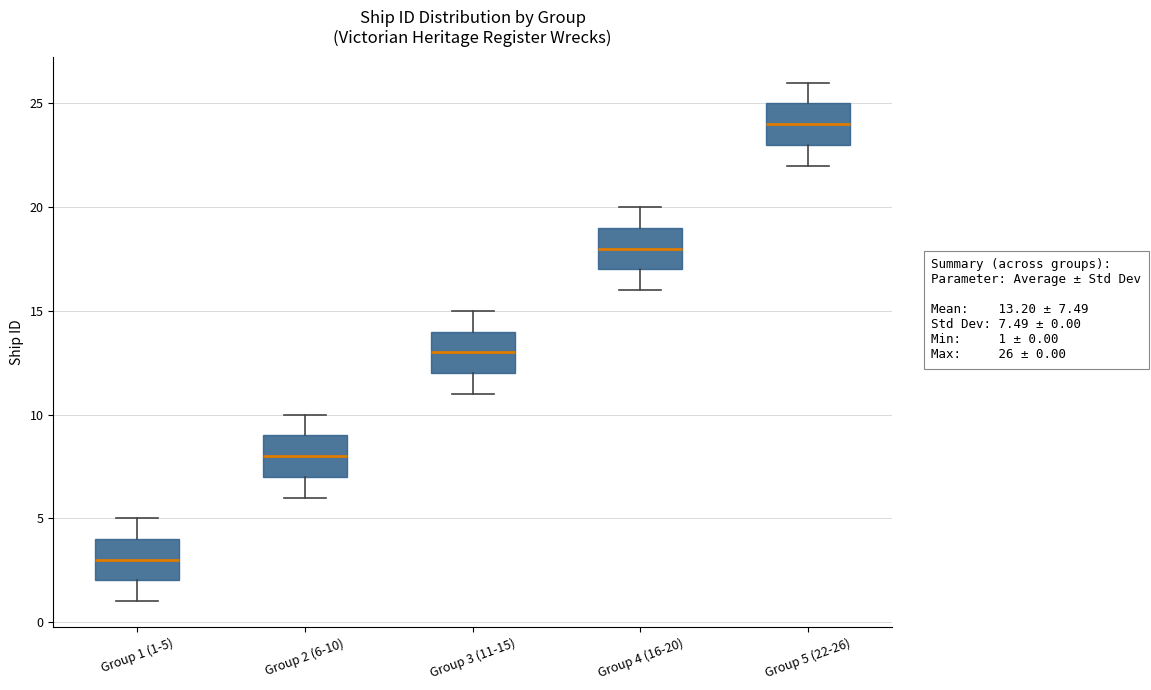

Reading left to right, transcribe this box plot: for each box, give where its median line is, the range the box spans, and where its two whiskers end, as read against the y-axis. The values are not printed on the chart, so give them approximately, as read against the axis.

Group 1 (1-5): median 3, box 2 to 4, whiskers 1 to 5
Group 2 (6-10): median 8, box 7 to 9, whiskers 6 to 10
Group 3 (11-15): median 13, box 12 to 14, whiskers 11 to 15
Group 4 (16-20): median 18, box 17 to 19, whiskers 16 to 20
Group 5 (22-26): median 24, box 23 to 25, whiskers 22 to 26